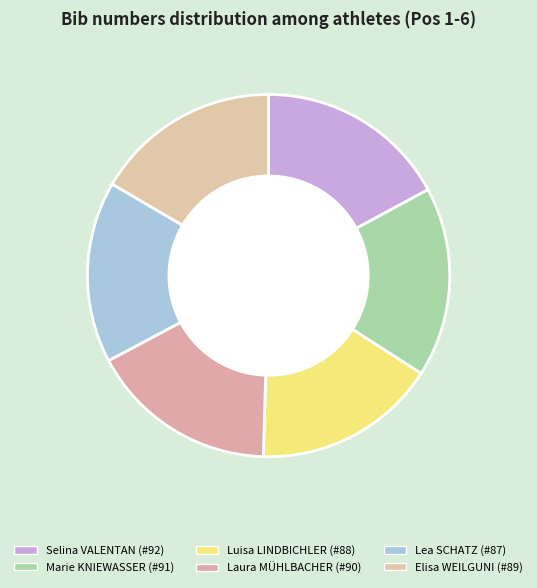

Count the number of slices in the pie.

6